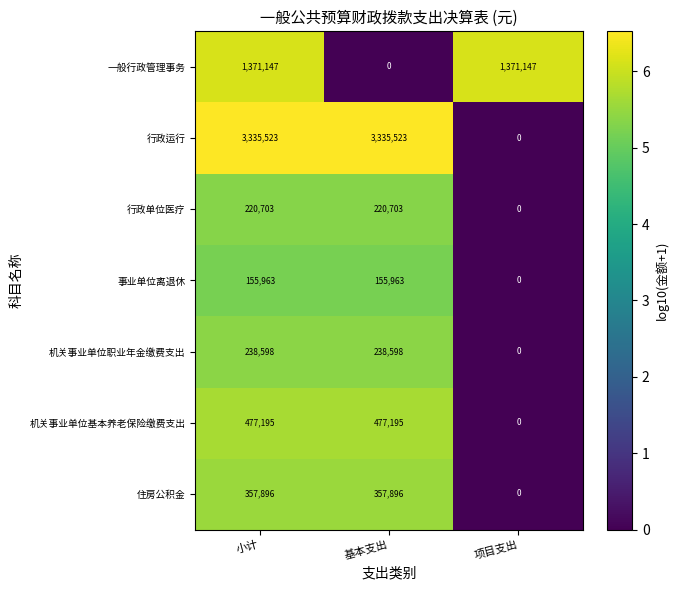

The value of 机关事业单位职业年金缴费支出 at 小计 is 238598. True or false?

True